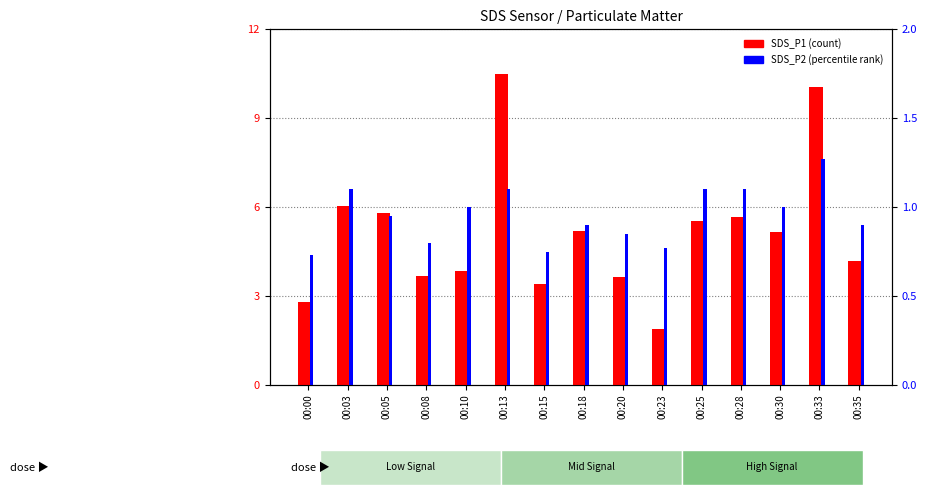

Which label corresponds to the smallest value in the chart?

00:00